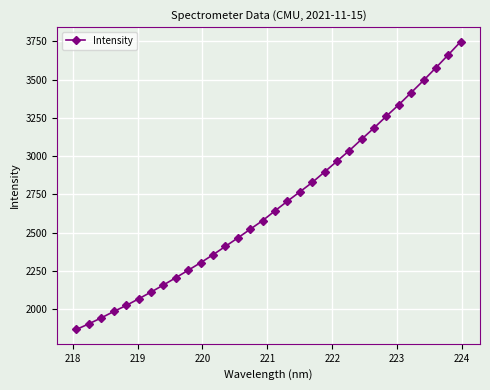

What is the smallest value displayed?

1866.1